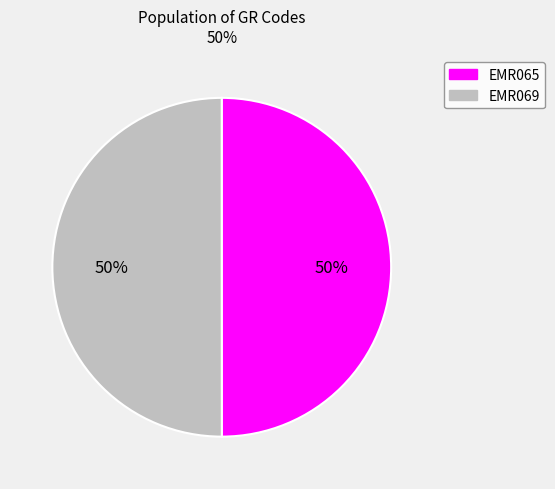

Is the sum of EMR069 and EMR065 greater than half?

Yes